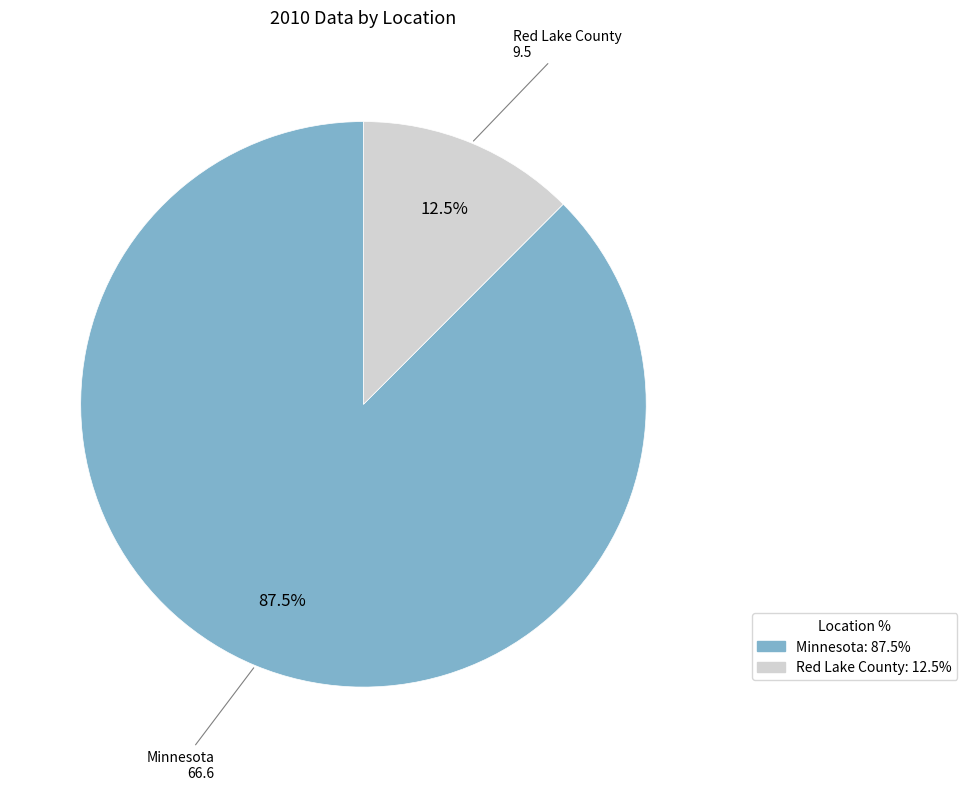

What is the majority slice?

Minnesota